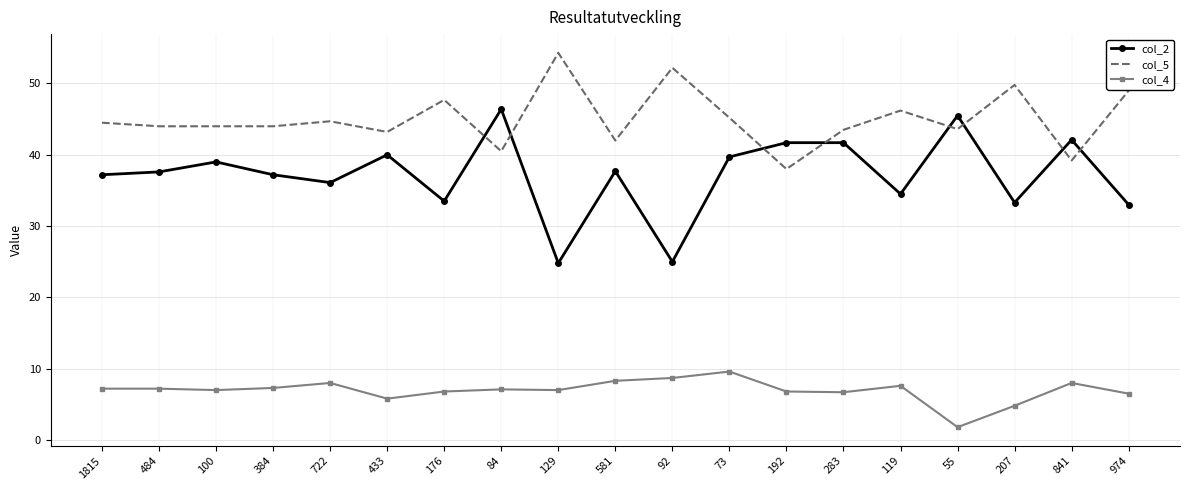

Count the number of categories in the chart.

19